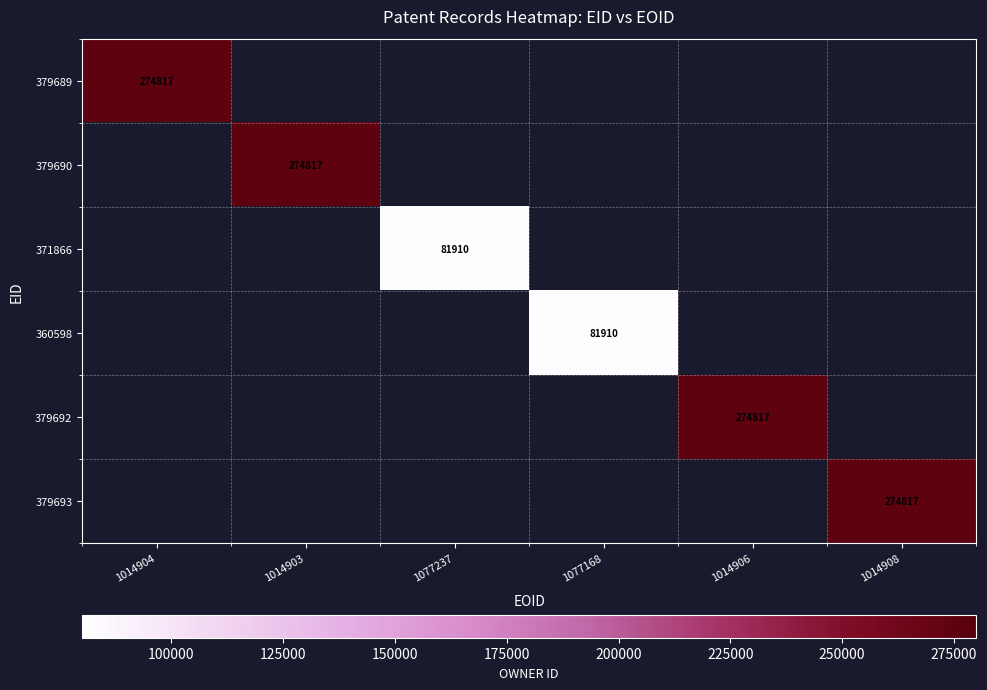

True or false: 379692 has a value of 274817 at 1014906.

True